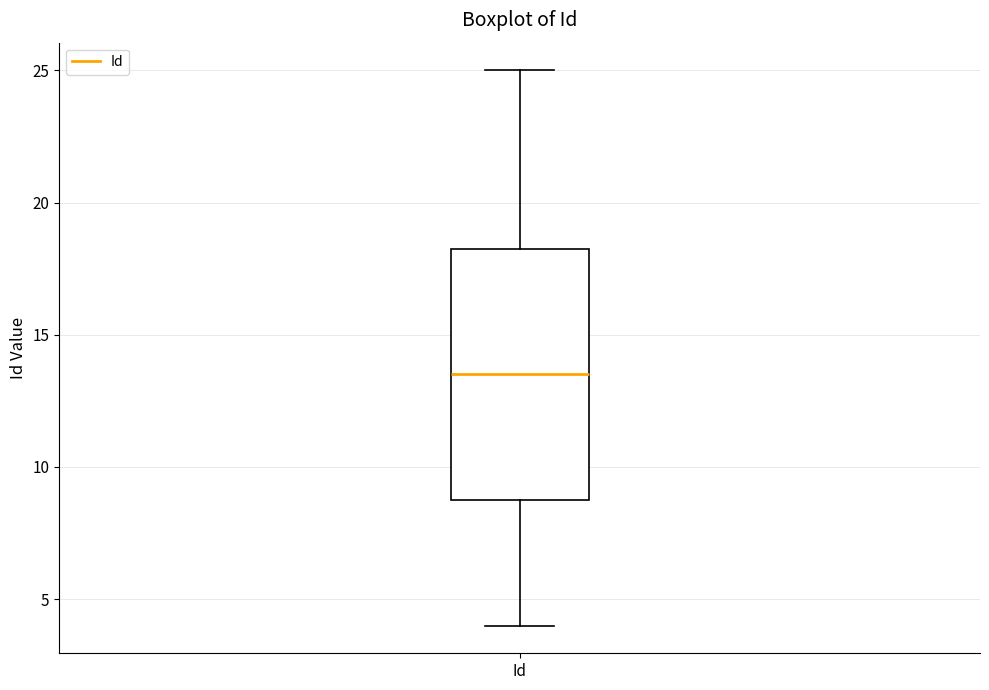

Where is the lower edge of the box for Id on the y-axis? The values are not printed on the chart, so give them approximately, as read against the axis.

9.0